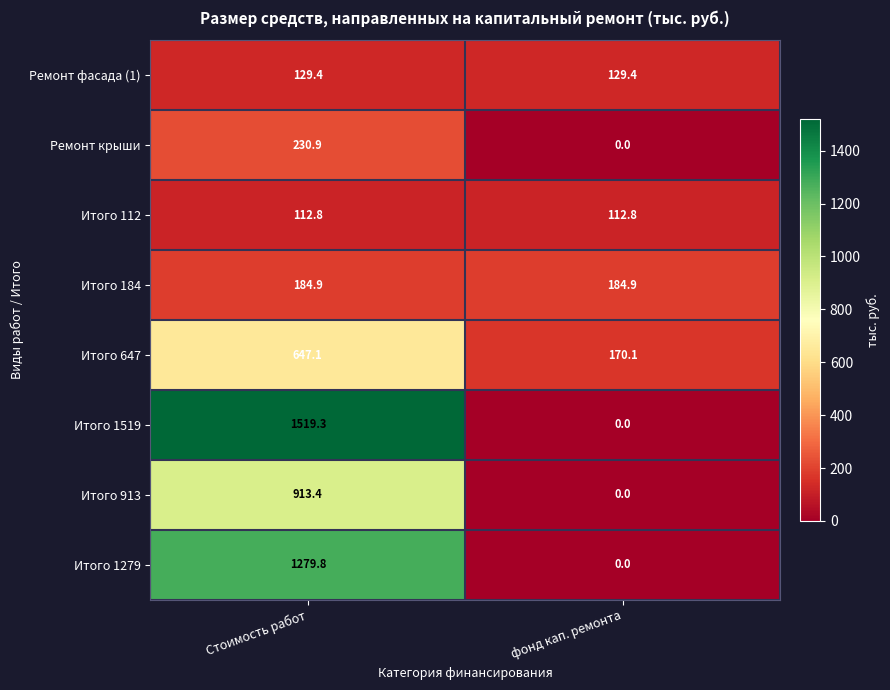

Reading left to right, extract all data points from this chart.

Ремонт фасада (1): Стоимость работ=129.4	фонд кап. ремонта=129.4
Ремонт крыши: Стоимость работ=230.9	фонд кап. ремонта=0.0
Итого 112: Стоимость работ=112.8	фонд кап. ремонта=112.8
Итого 184: Стоимость работ=184.9	фонд кап. ремонта=184.9
Итого 647: Стоимость работ=647.1	фонд кап. ремонта=170.1
Итого 1519: Стоимость работ=1519.3	фонд кап. ремонта=0.0
Итого 913: Стоимость работ=913.4	фонд кап. ремонта=0.0
Итого 1279: Стоимость работ=1279.8	фонд кап. ремонта=0.0